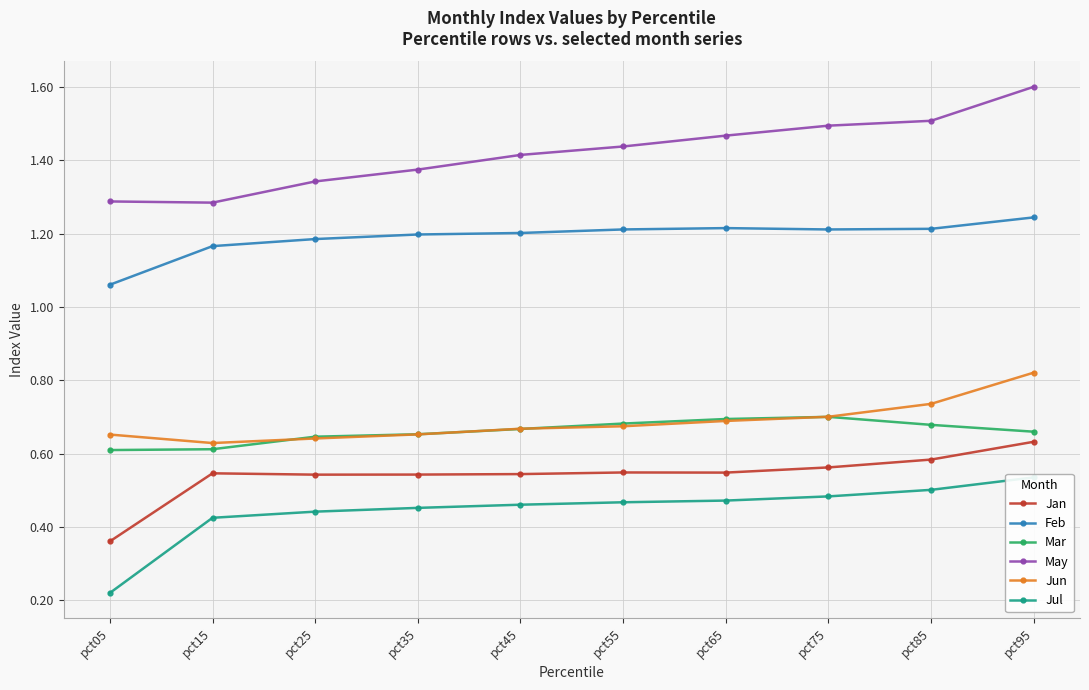

Is the value of Feb at pct95 greater than the value of Jul at pct25?

Yes